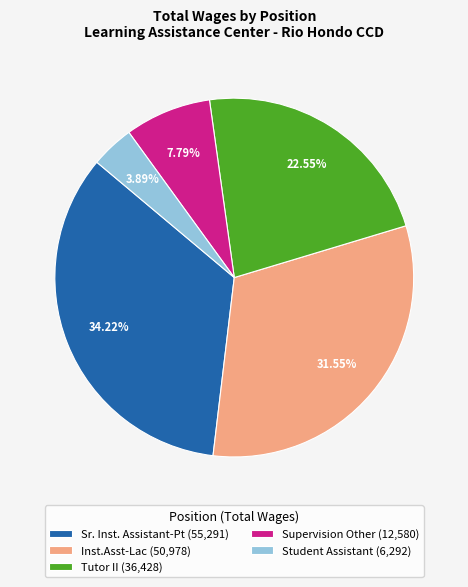

Rank the categories by value from lowest to highest.

Student Assistant, Supervision Other, Tutor II, Inst.Asst-Lac, Sr. Inst. Assistant-Pt